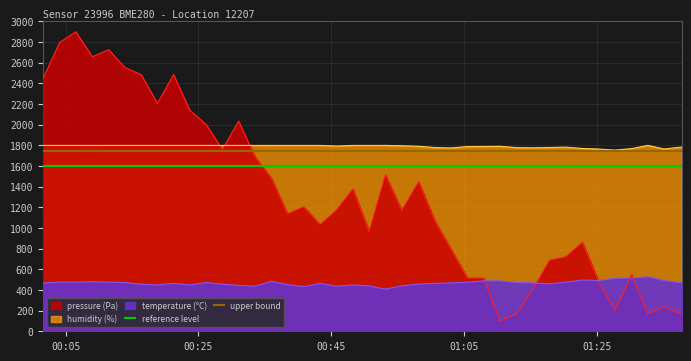

At which category is the sum across all series the highest?

00:05